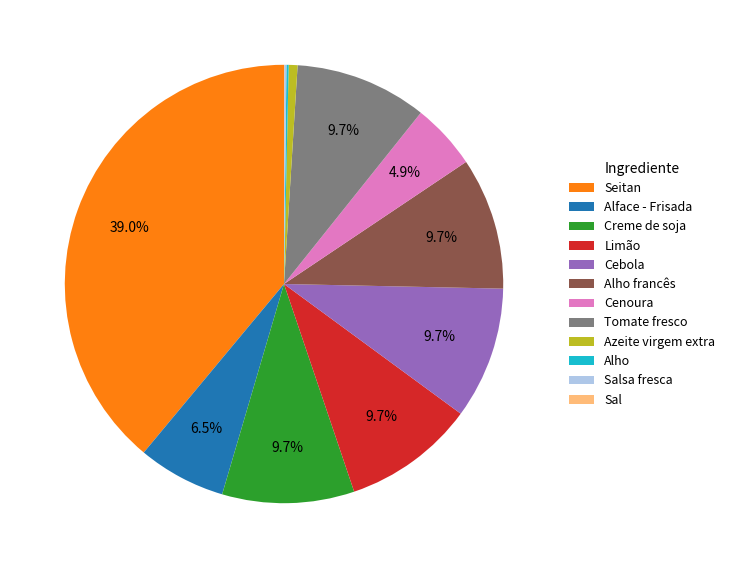

Which slice is the largest?

Seitan